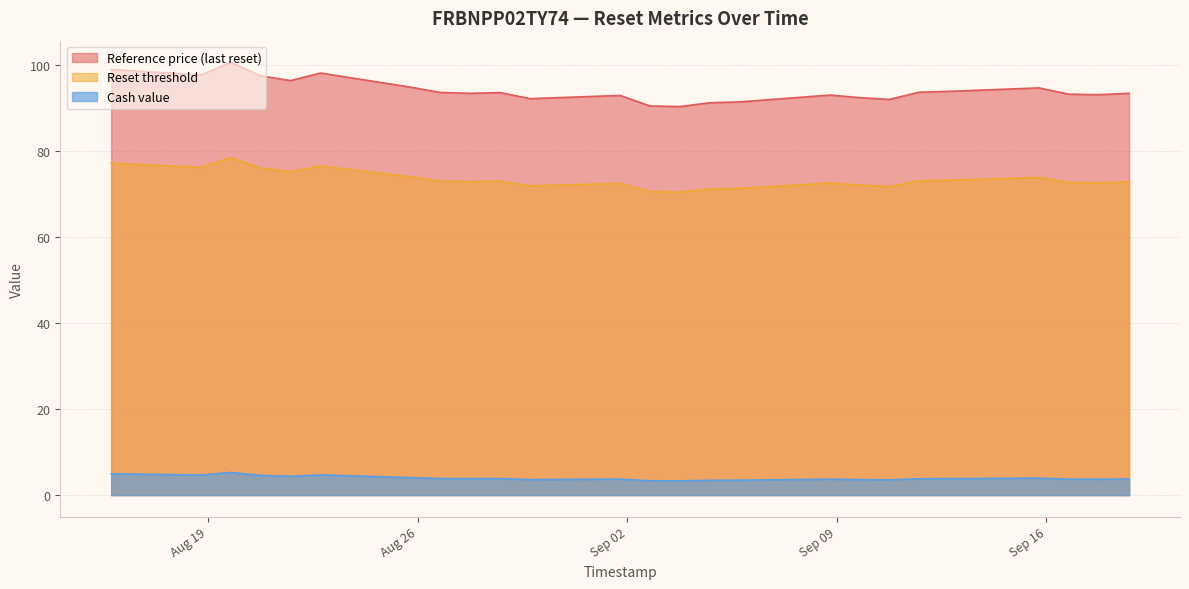

True or false: Reference price (last reset) and Reset threshold cross at least once.

False